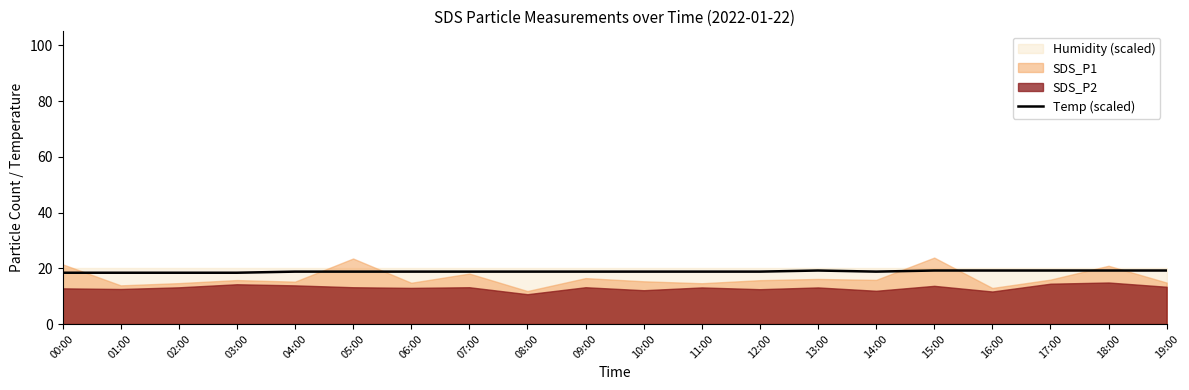

True or false: Temp (scaled) has a value of 18.4 at 00:00.

True